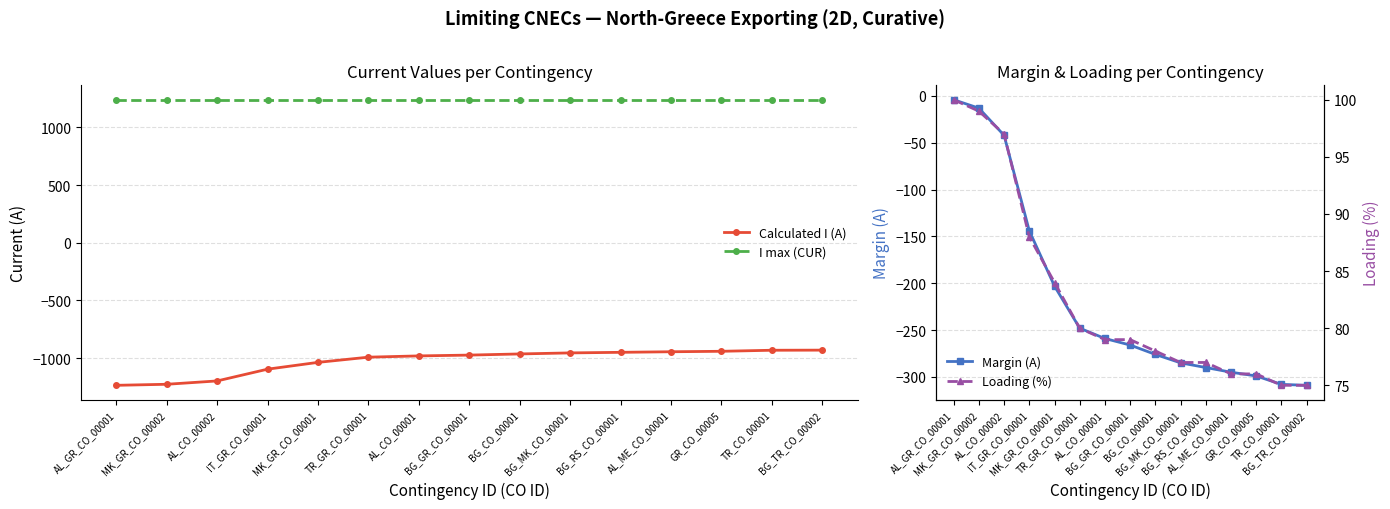

Is the value of I max (CUR) at AL_CO_00001 greater than the value of Loading (%) at IT_GR_CO_00001?

Yes